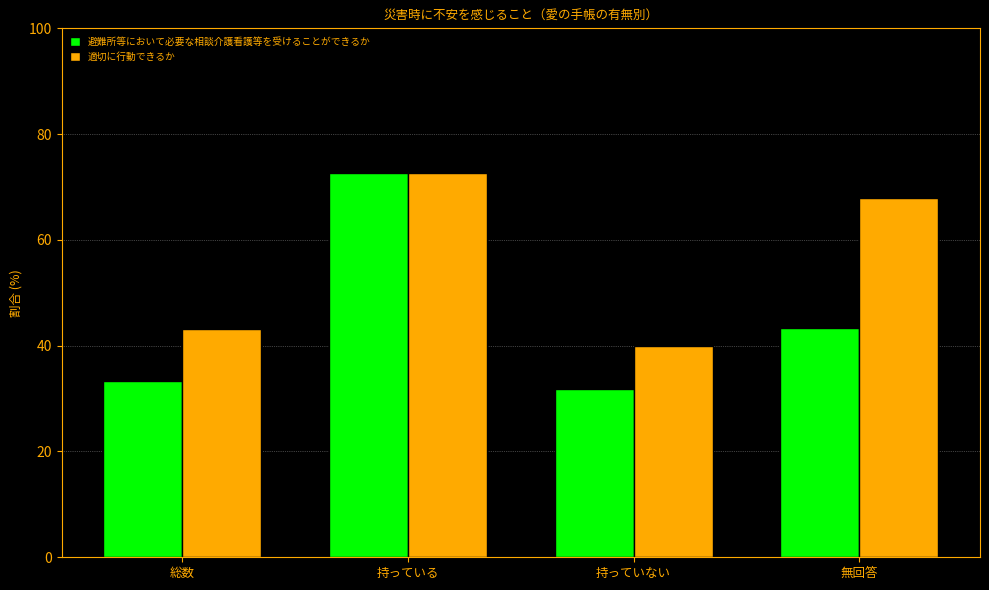

What is the value of the 適切に行動できるか bar at the 3rd from the left?

40.0